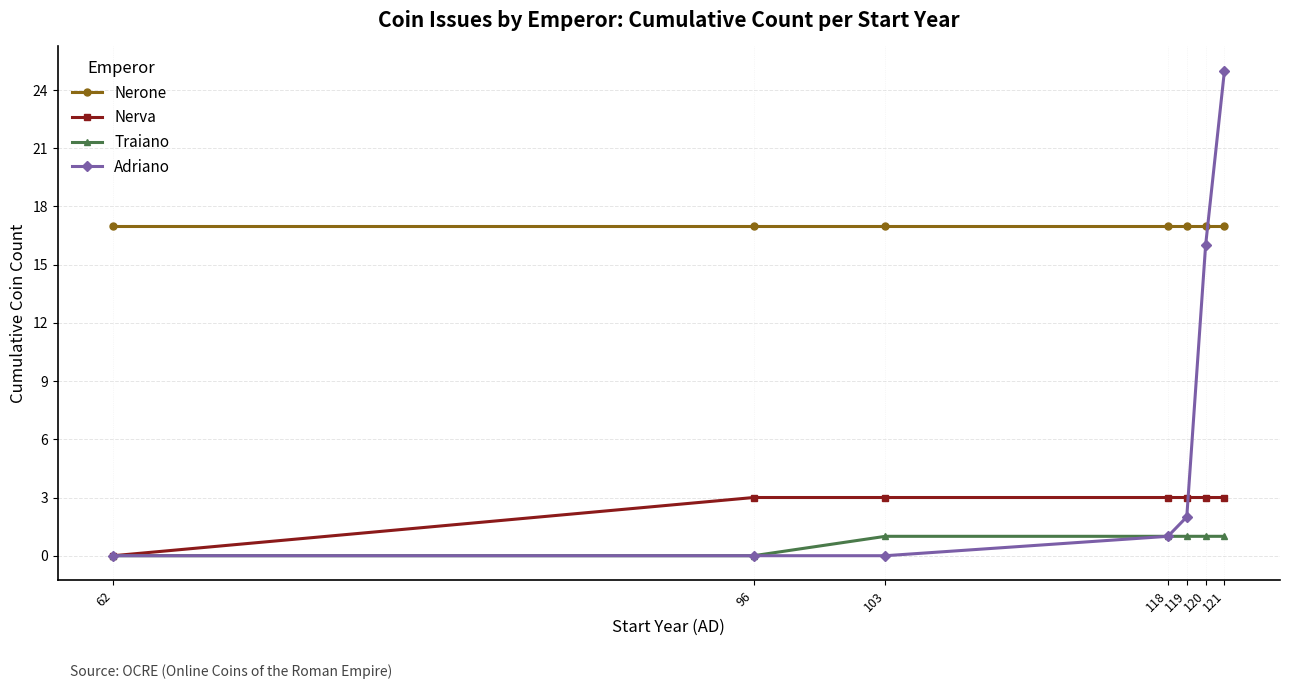

The value of Traiano at 118 is 2. True or false?

False